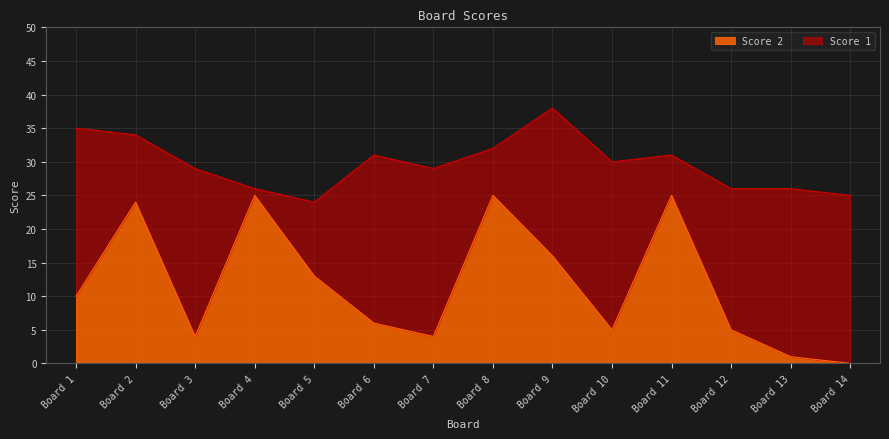

Reading left to right, list the values for the Score 2 series.

Board 1=10	Board 2=24	Board 3=4	Board 4=25	Board 5=13	Board 6=6	Board 7=4	Board 8=25	Board 9=16	Board 10=5	Board 11=25	Board 12=5	Board 13=1	Board 14=0